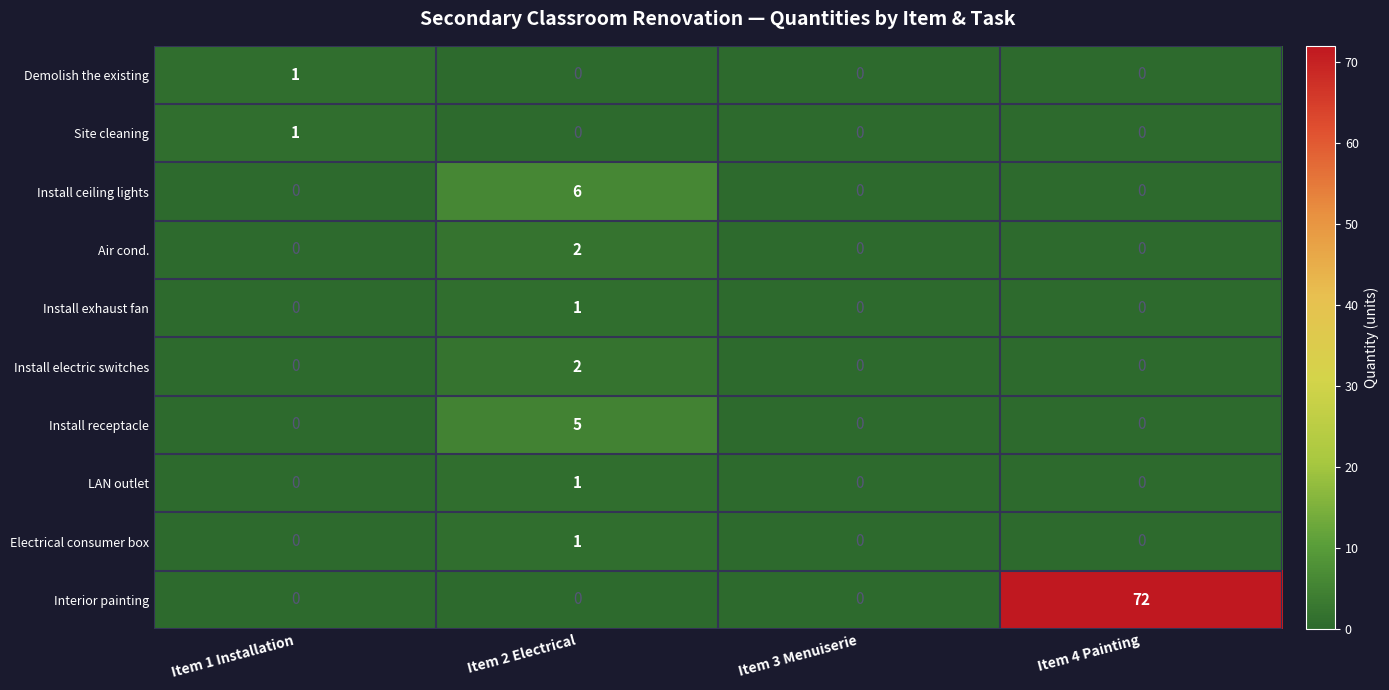

What is the maximum value shown in the chart?

72